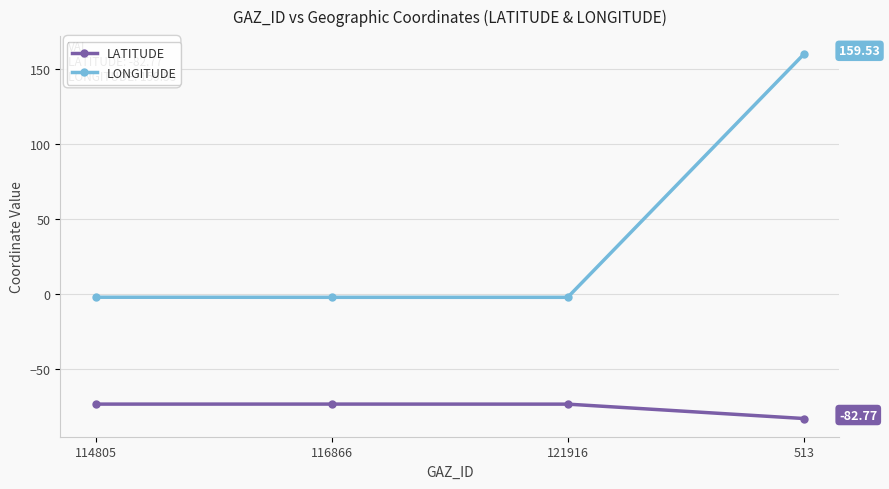

What position from the right is 114805?

4